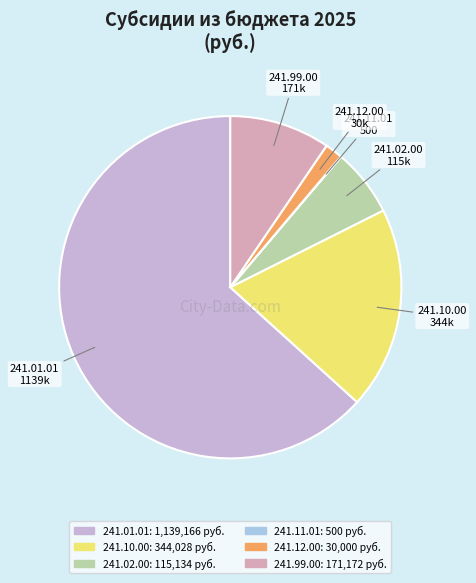

Is the sum of 241.99.00 and 241.02.00 greater than half?

No